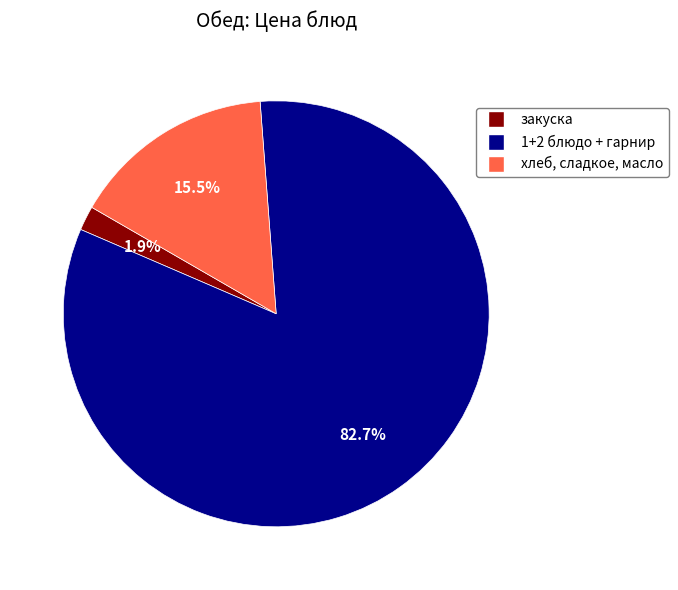

Count the number of slices in the pie.

3